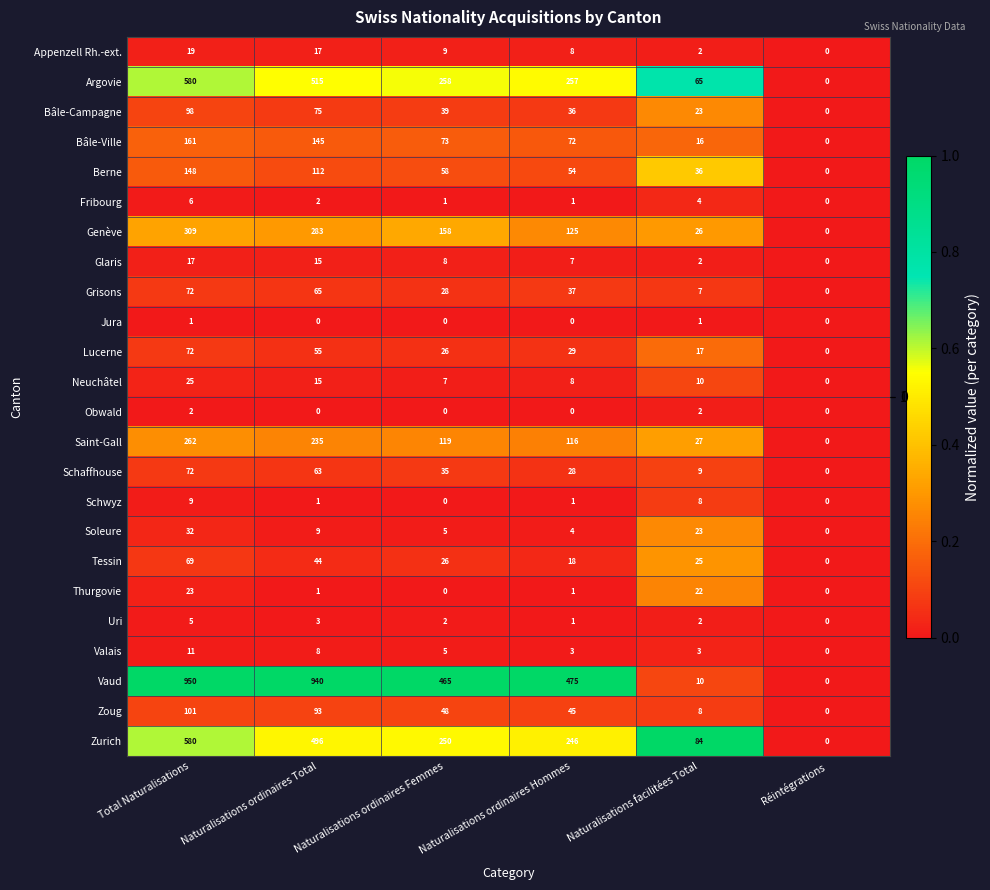

What is the highest value of the Uri series?

5